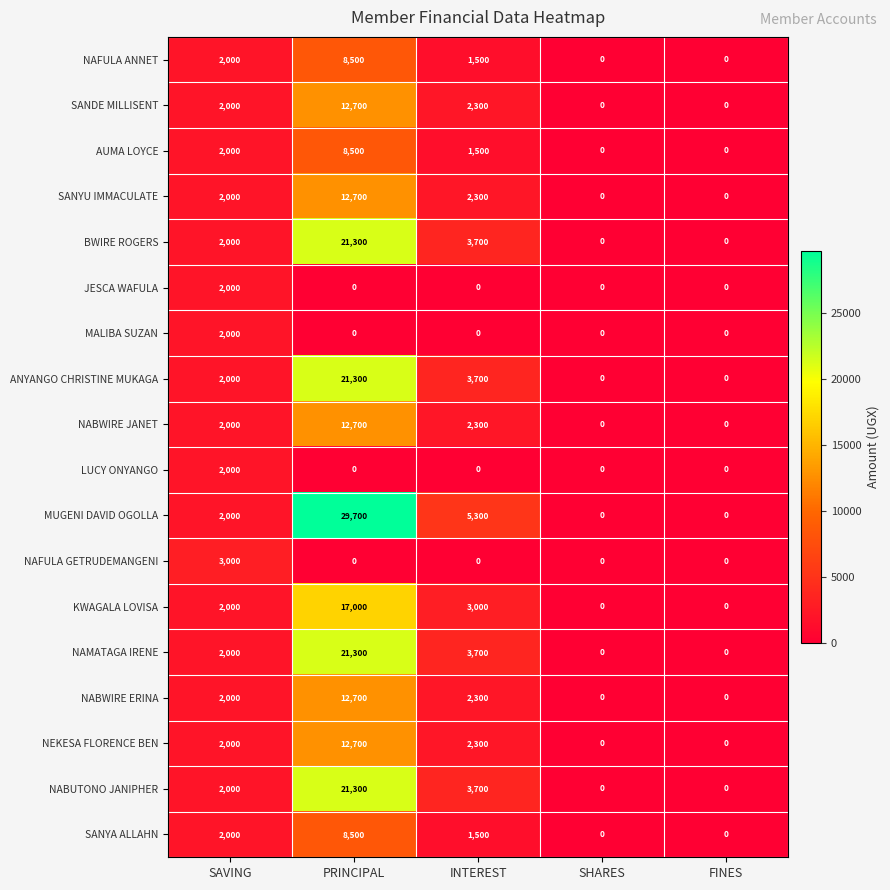

The value of KWAGALA LOVISA at FINES is 9275. True or false?

False